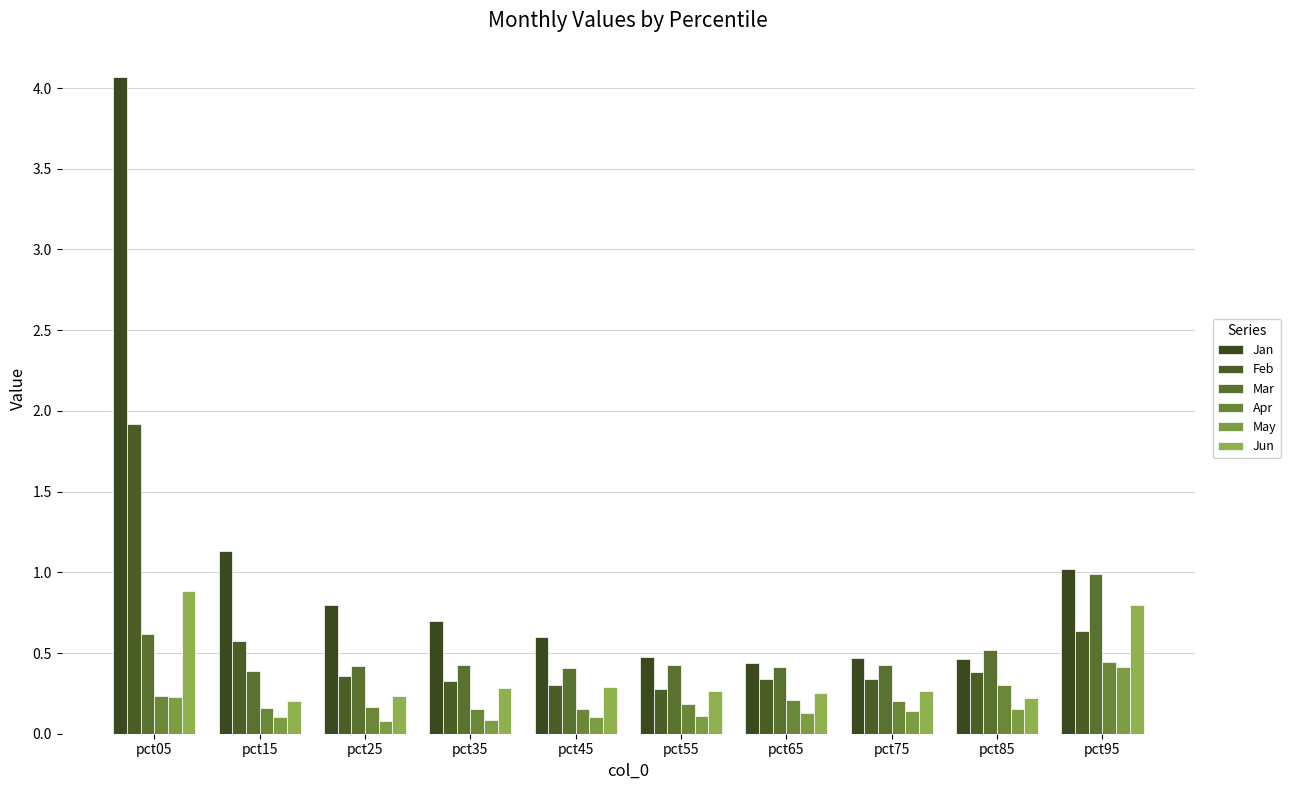

How many bars are there in total?

60